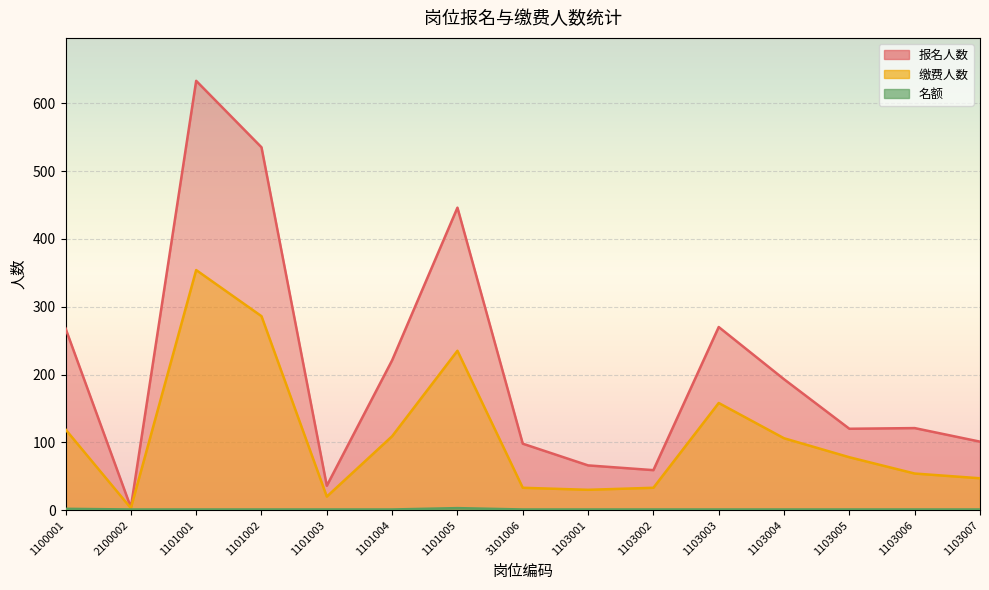

True or false: 缴费人数 and 报名人数 cross at least once.

False